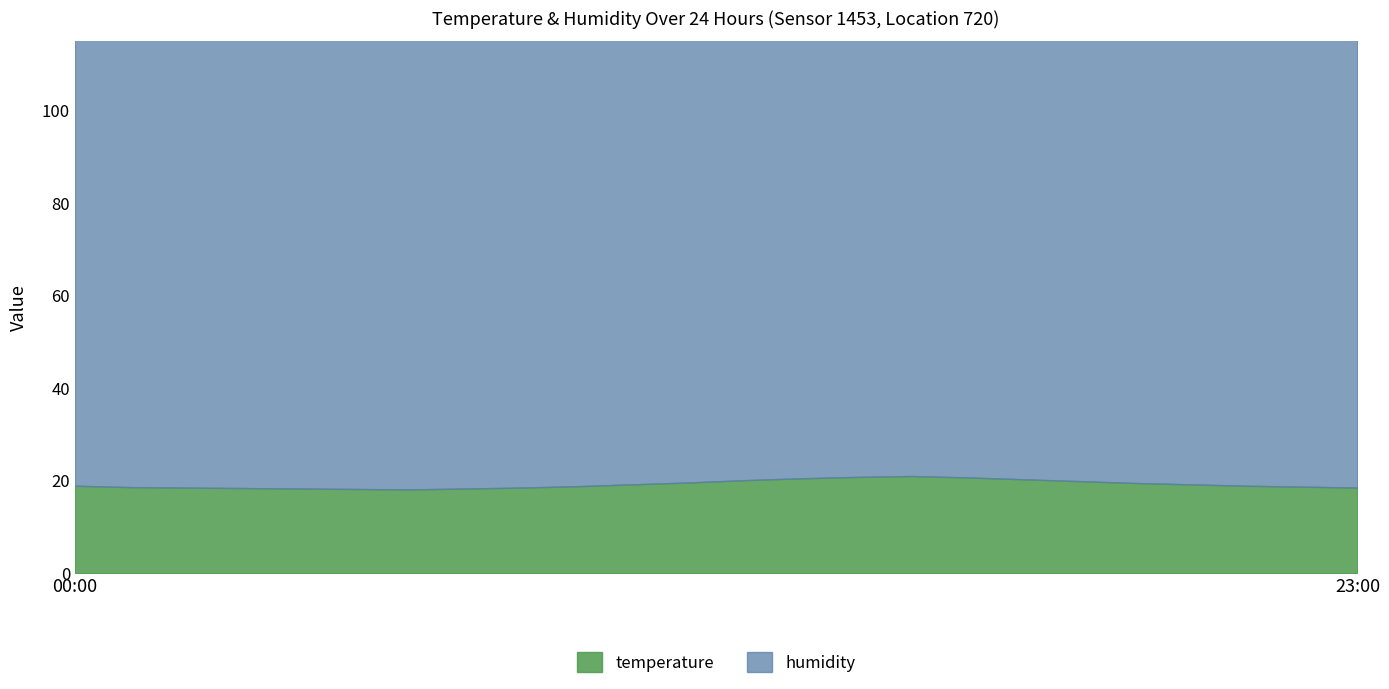

What is the difference between the temperature values at 19:00 and 00:00?

0.6